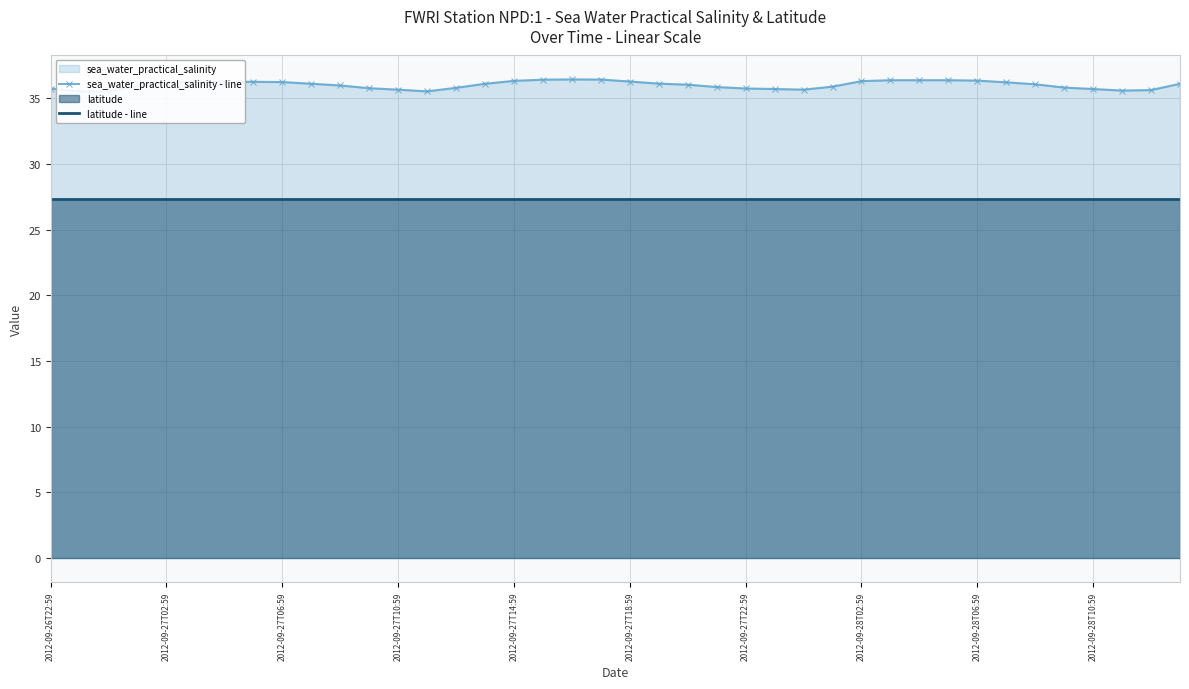

At how many categories does at least one series exceed 34?

40